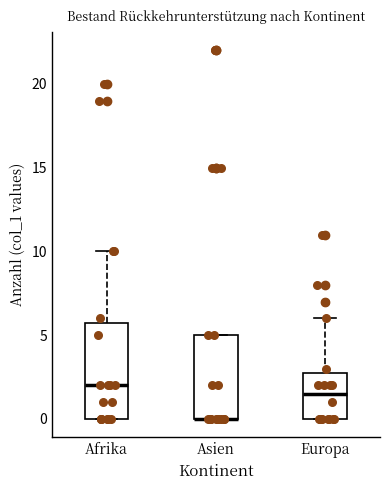

Reading left to right, transcribe this box plot: for each box, give where its median line is, the range the box spans, and where its two whiskers end, as read against the y-axis. The values are not printed on the chart, so give them approximately, as read against the axis.

Afrika: median 2.0, box 0.0 to 6.0, whiskers 0.0 to 10.0
Asien: median 0.0 (drawn on the box's lower edge), box 0.0 to 5.0, whiskers 0.0 to 5.0
Europa: median 1.5, box 0.0 to 3.0, whiskers 0.0 to 6.0